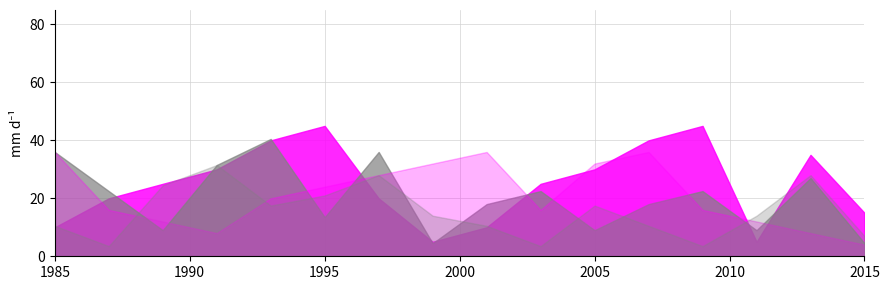

What is the greatest value displayed?

45.0